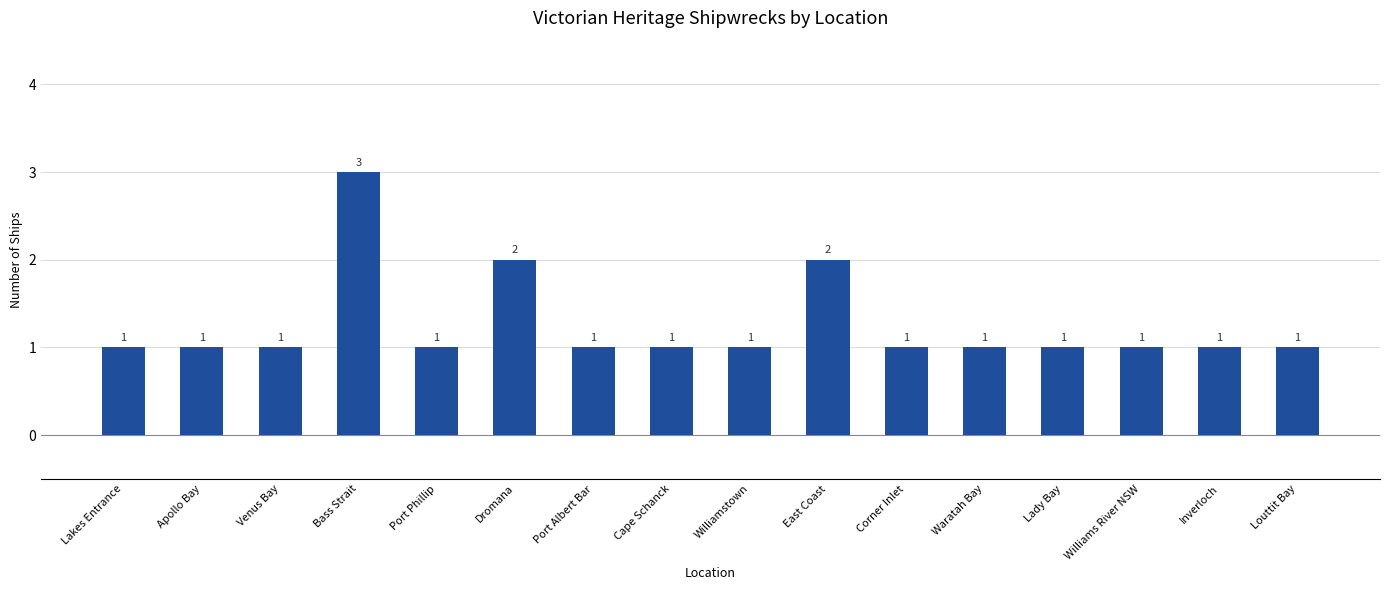

How many values are between 1 and 2?

15